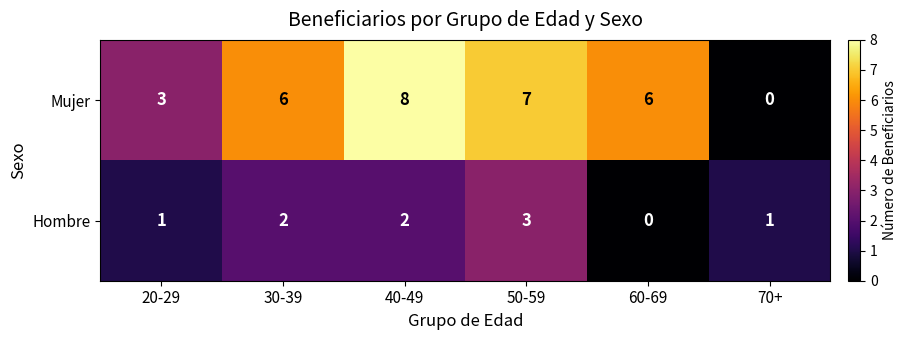

Rank the series by their average value, from highest to lowest.

Mujer, Hombre